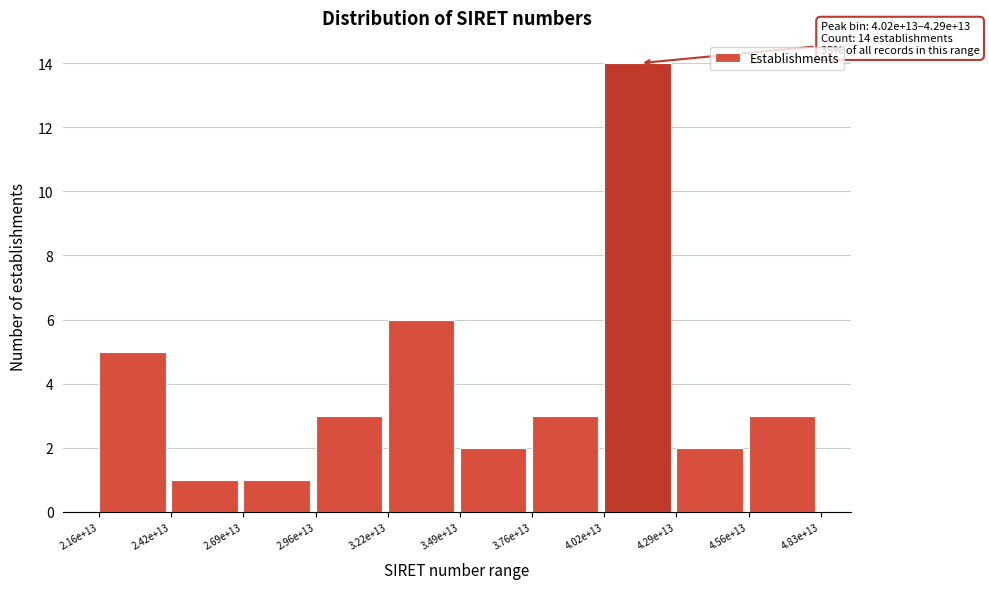

Reading right to left, transcribe all the data shown in this chart.

3	2	14	3	2	6	3	1	1	5